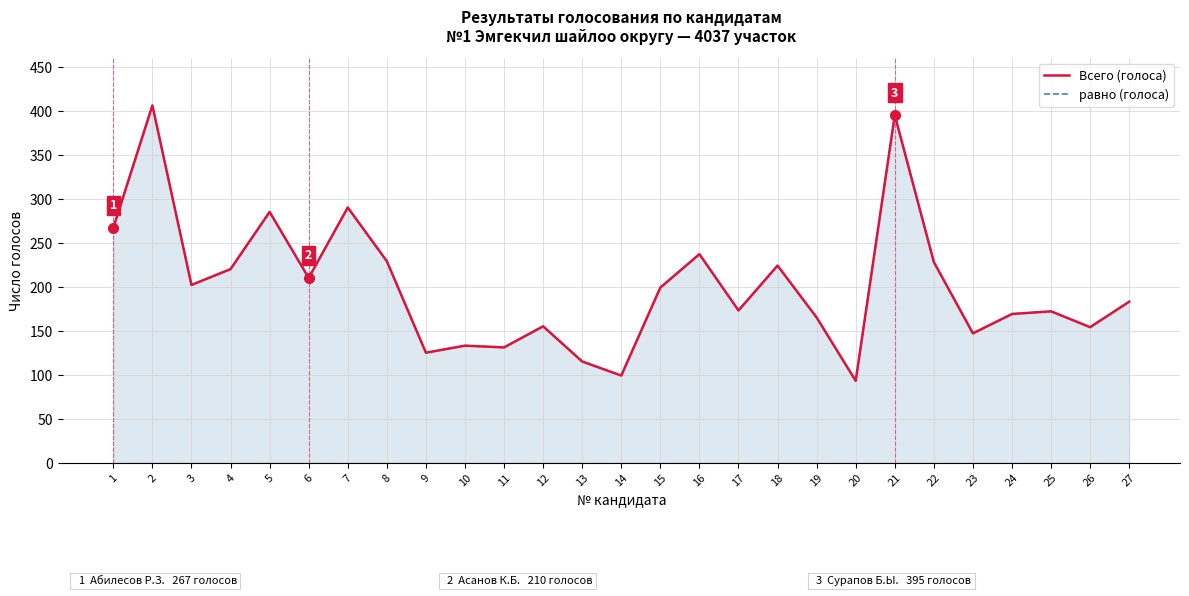

Between 4 and 6, which series saw the biggest shift?

Всего (голоса)